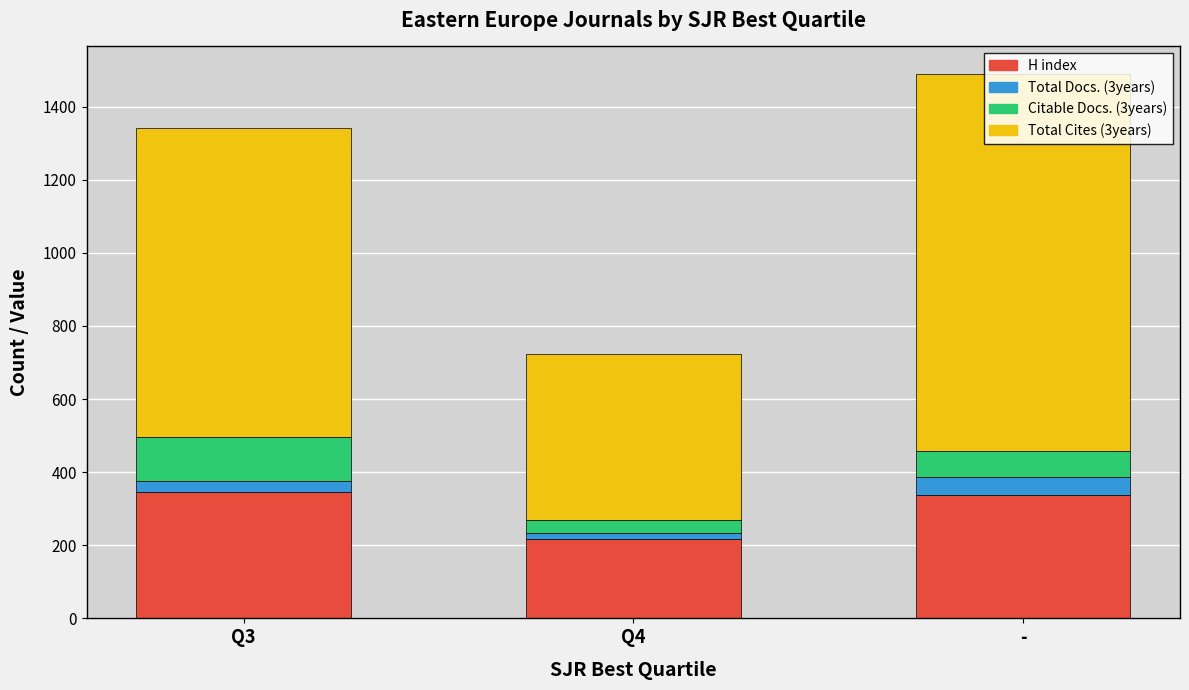

At which category is the sum across all series the highest?

-